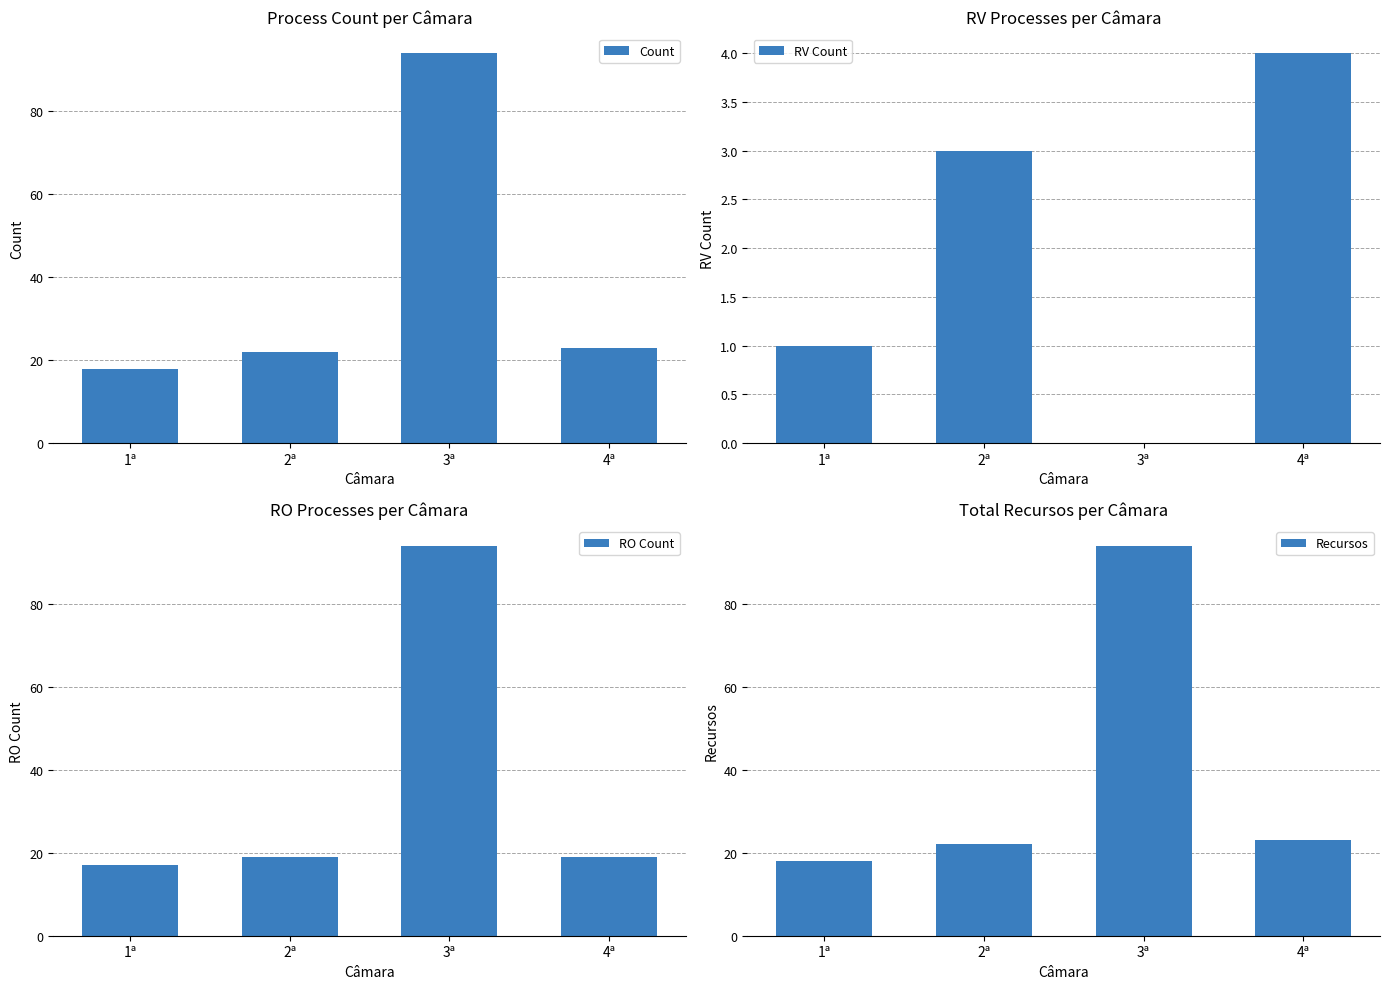

Which series has the largest total across all categories?

Count